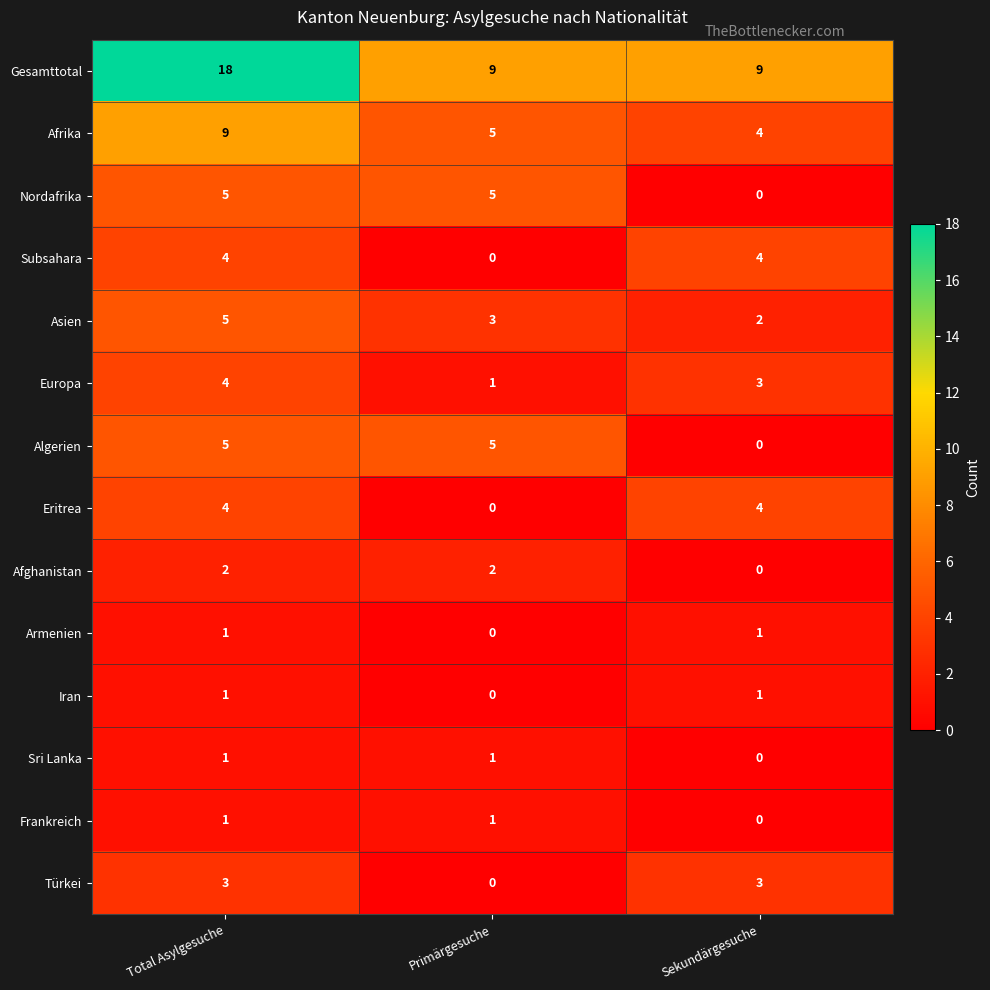

At which category does the chart reach its peak across all series?

Total Asylgesuche